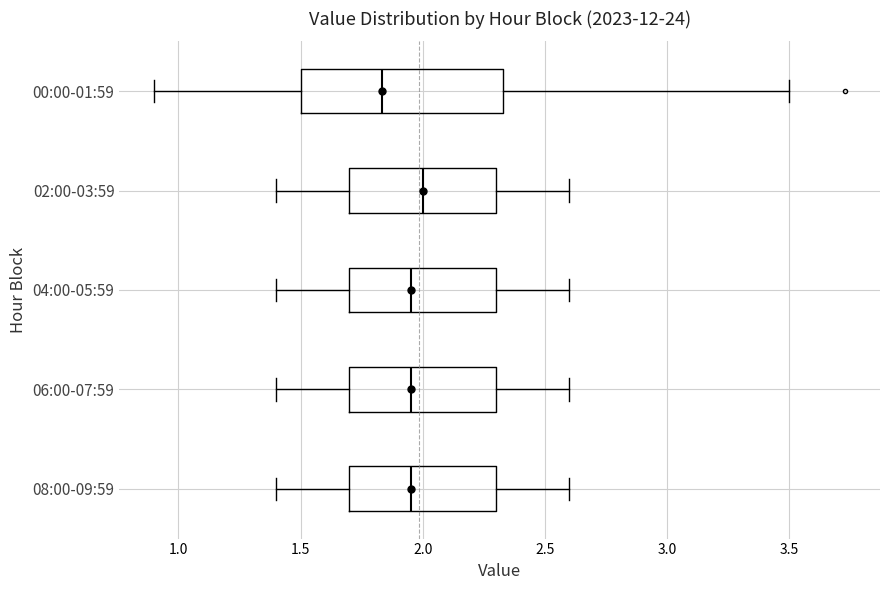

Where does the median line of the box for 02:00-03:59 sit on the x-axis? The values are not printed on the chart, so give them approximately, as read against the axis.

2.00